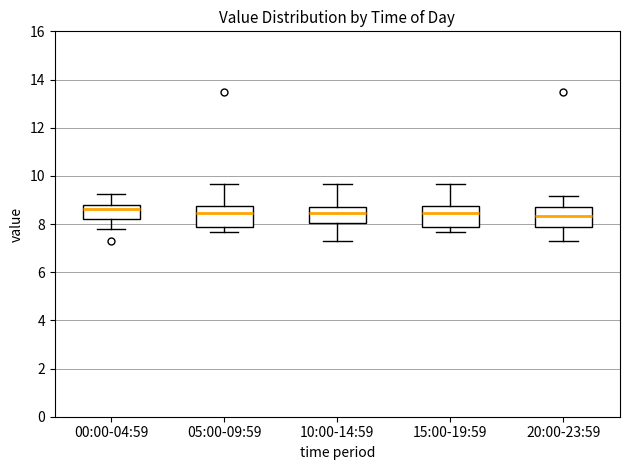

Where does the median line of the box for 10:00-14:59 sit on the y-axis? The values are not printed on the chart, so give them approximately, as read against the axis.

8.4